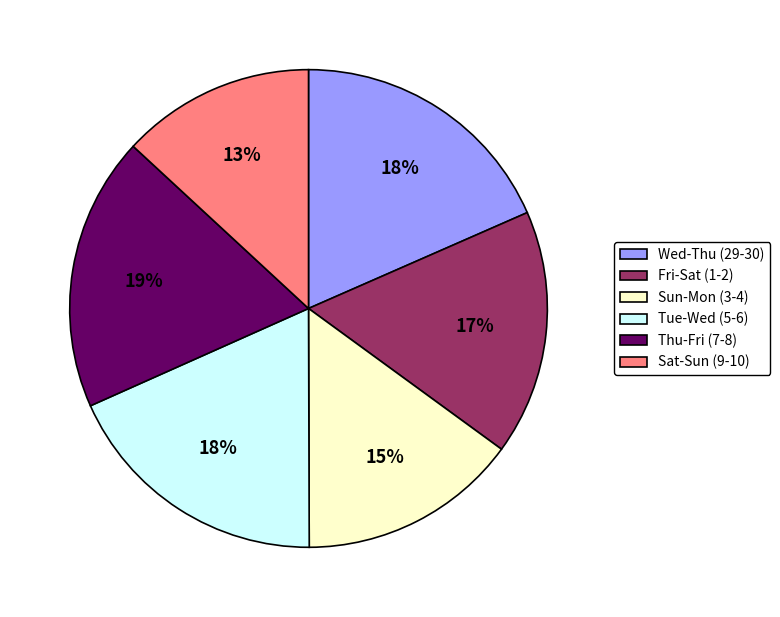

Is the sum of Thu-Fri (7-8) and Wed-Thu (29-30) greater than half?

No